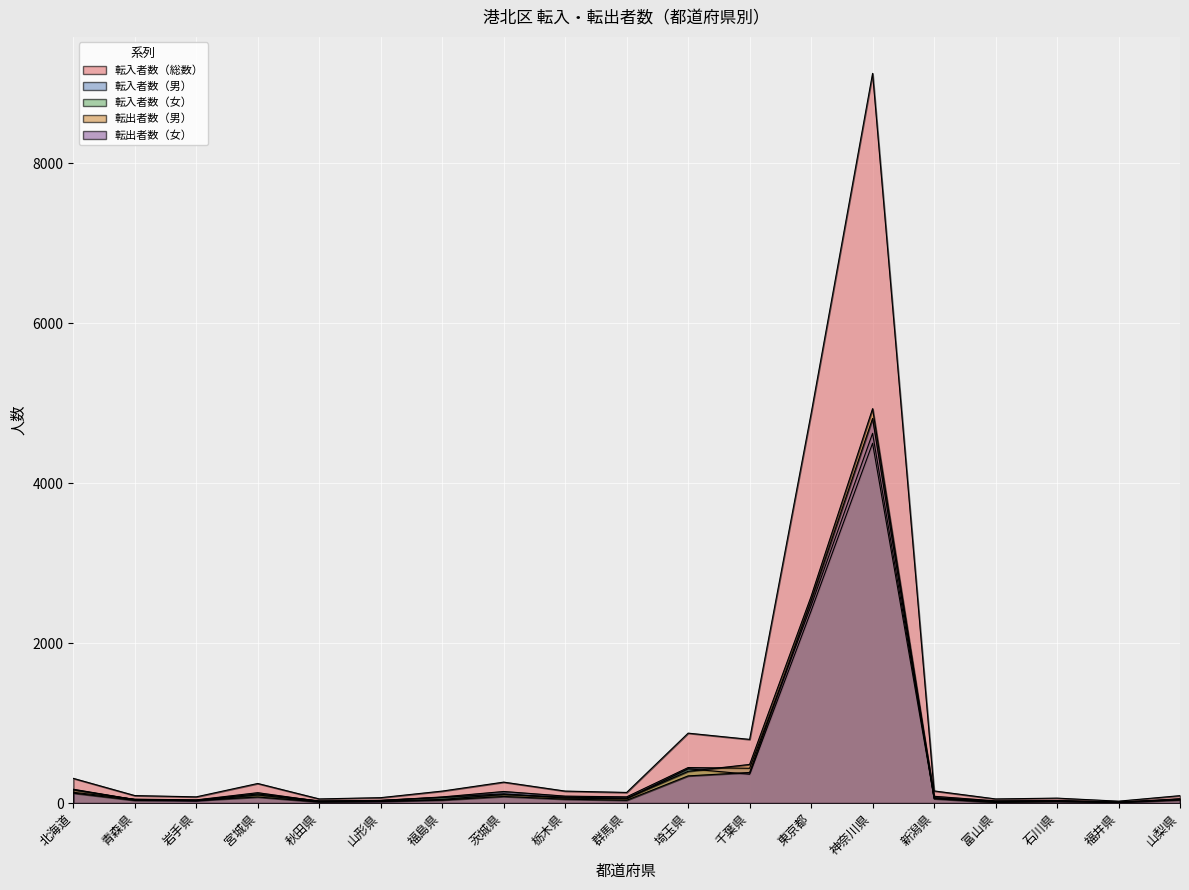

At 福島県, list the series in order from largest to smallest.

転入者数（総数）, 転入者数（男）, 転入者数（女）, 転出者数（男）, 転出者数（女）